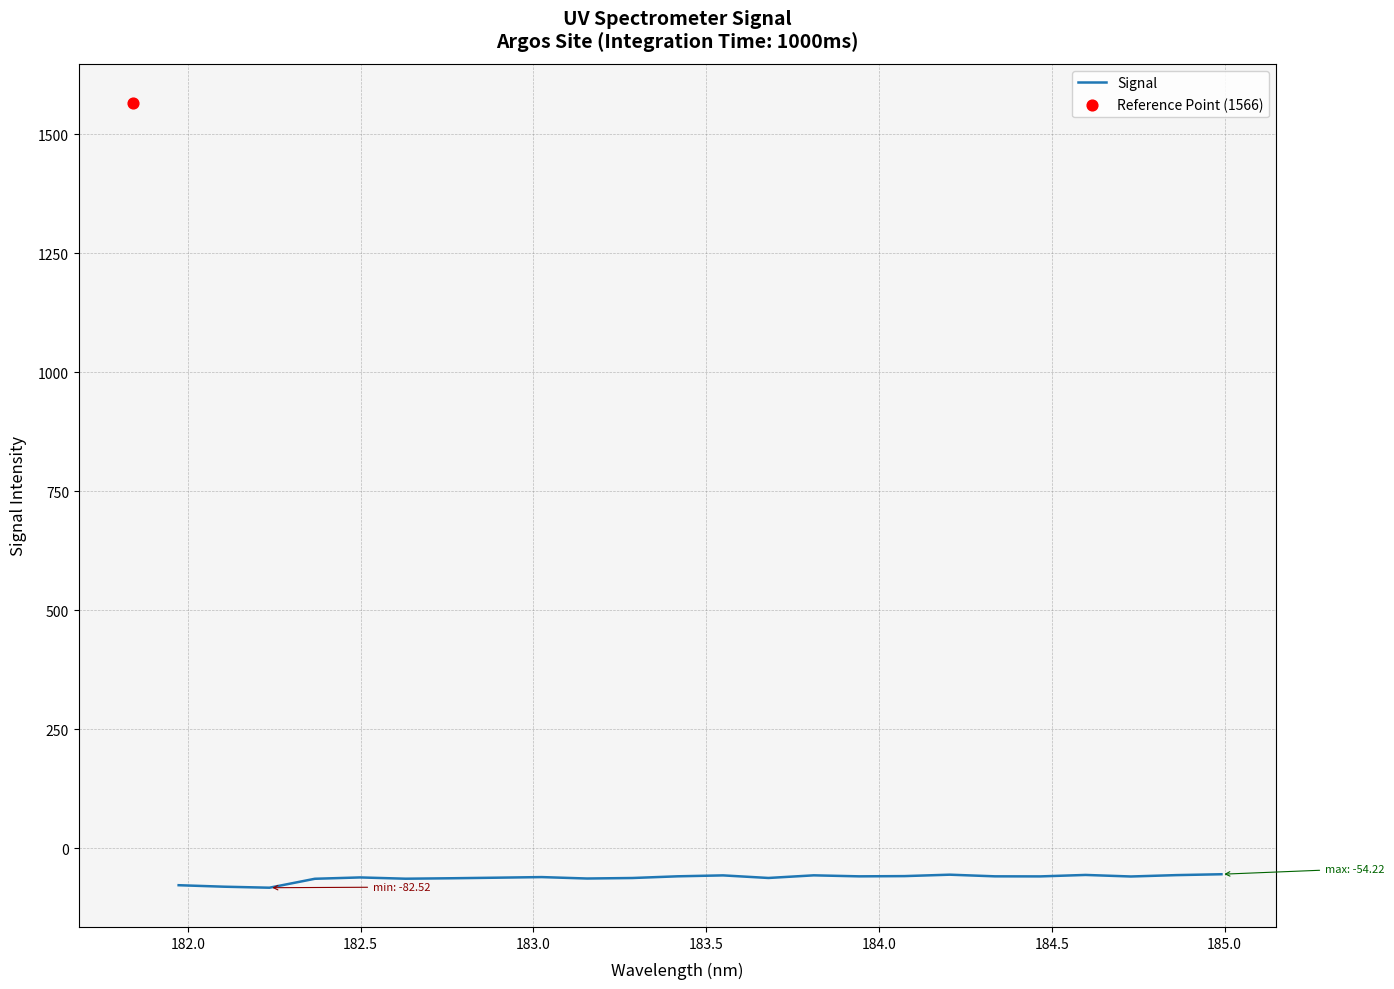

What is the maximum value for Signal?

-54.2